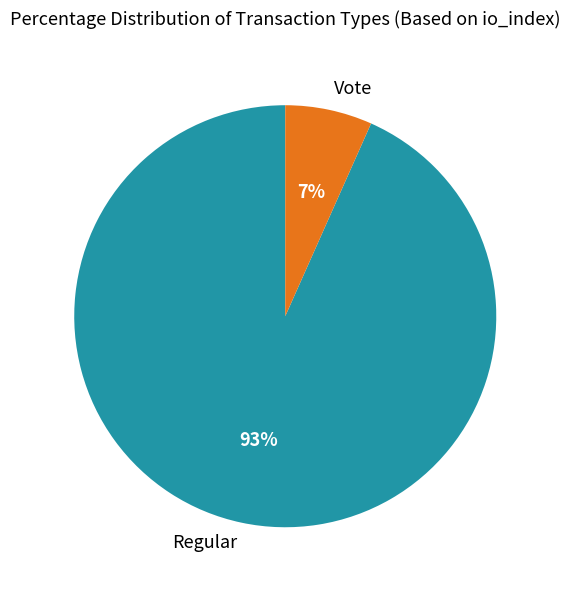

Which slice is the largest?

Regular